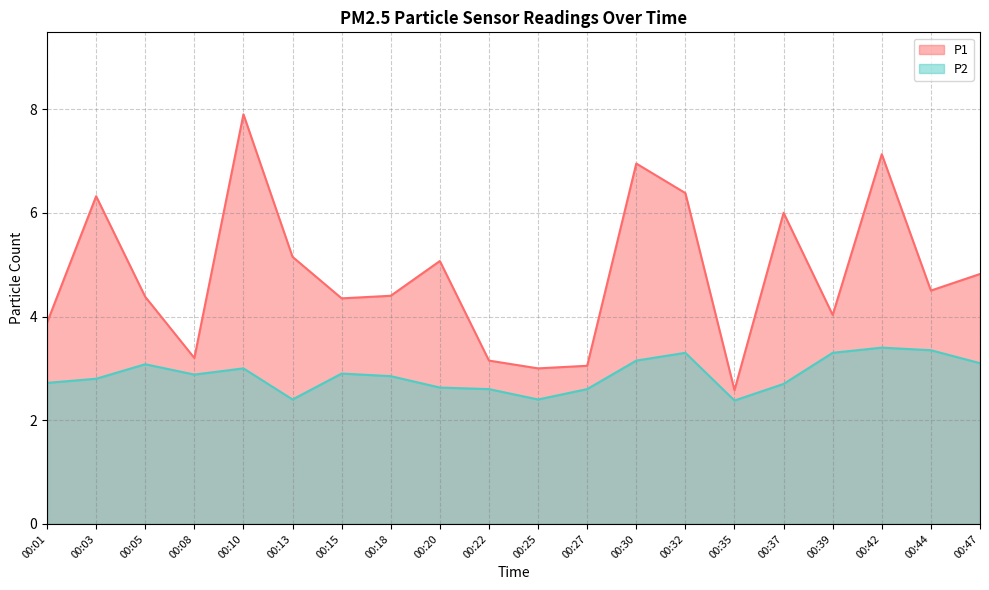

At 00:03, list the series in order from smallest to largest.

P2, P1